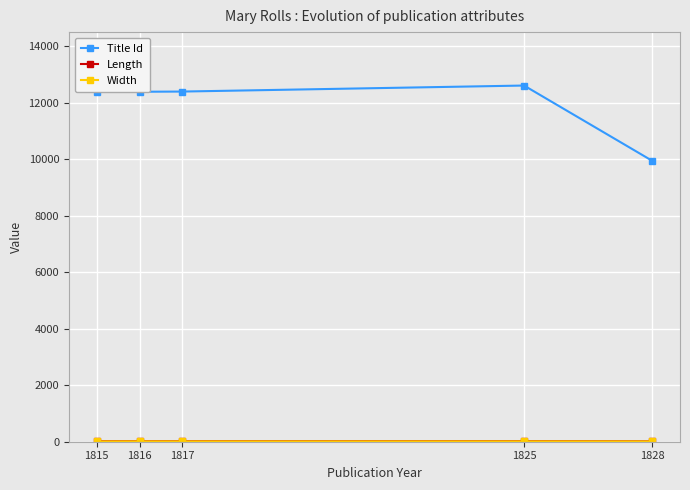

At how many categories does at least one series exceed 5402?

5